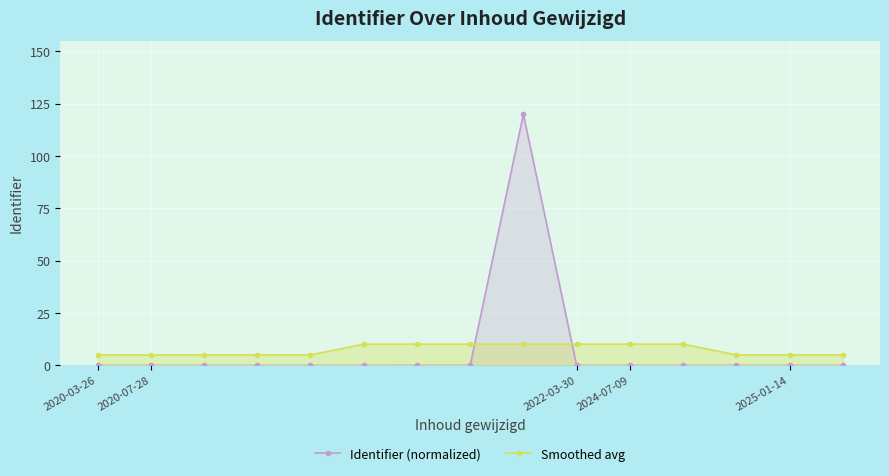

Does the chart display data point markers on the line(s)?

Yes